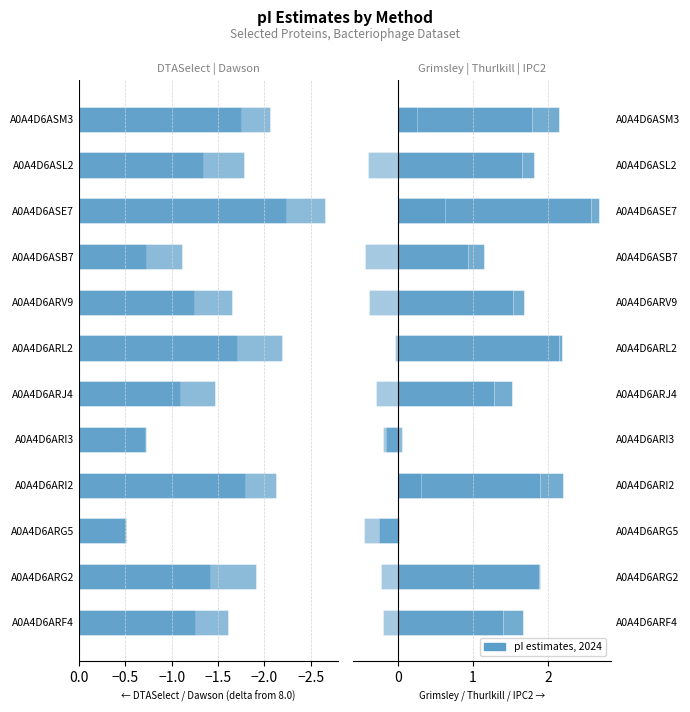

What is the sum of all IPC2.protein.svr19 values?

-1.5